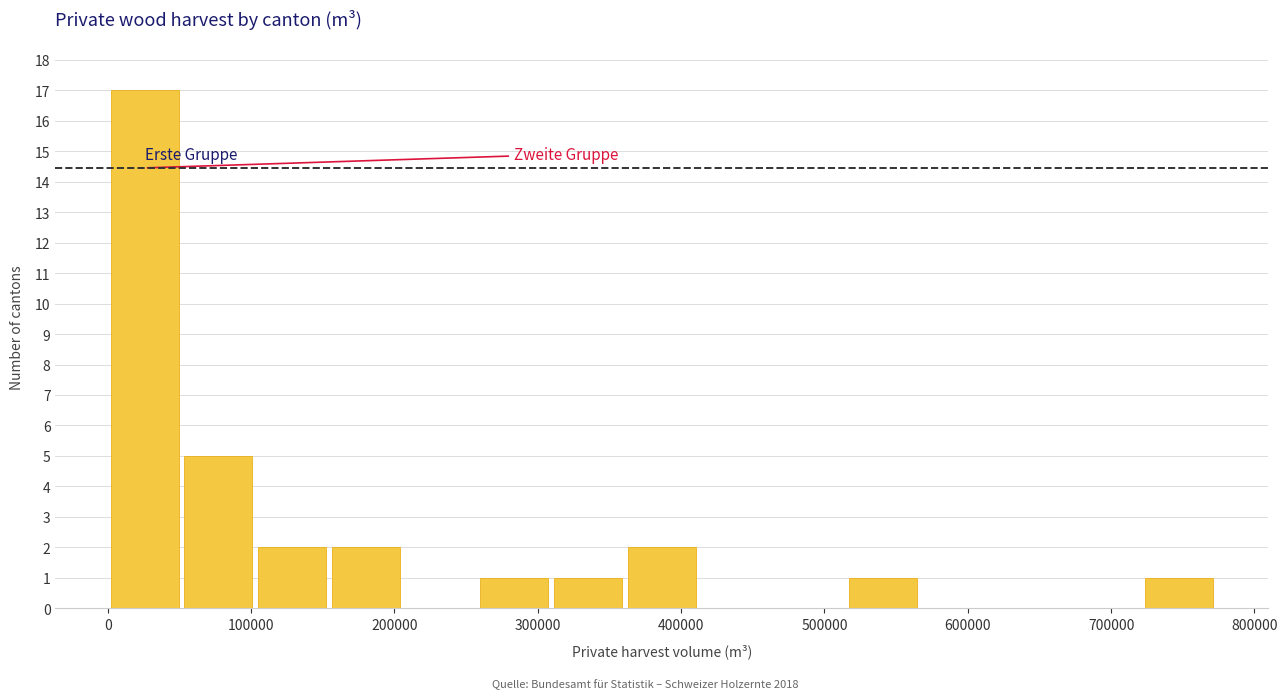

Which range on the x-axis has the tallest bar?

0 to 50000